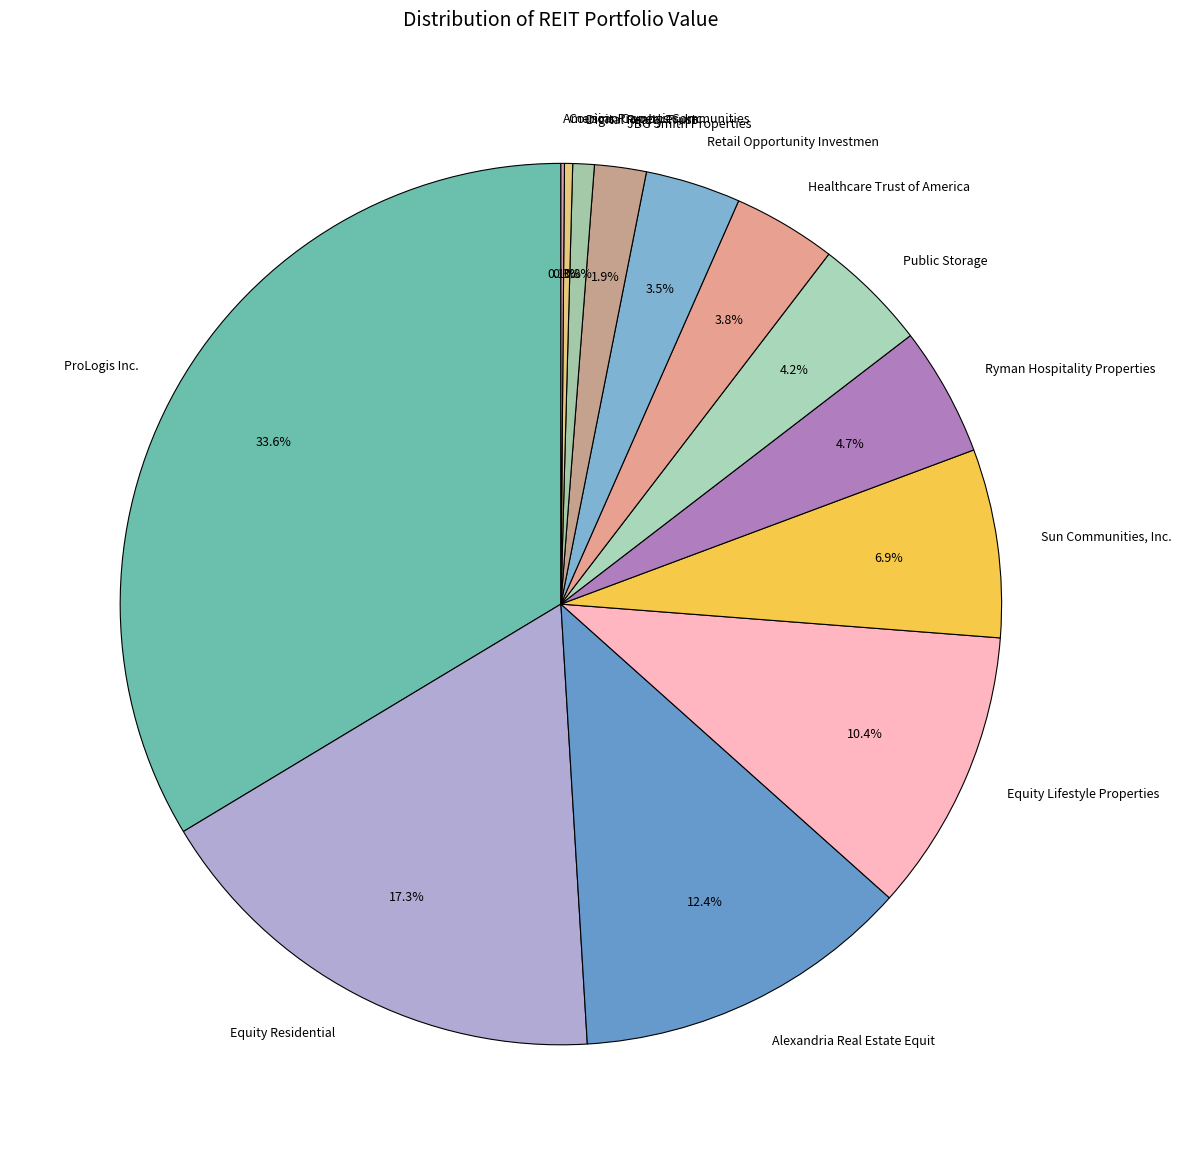

Do Digital Realty Trust and ProLogis Inc. together represent more than half of the pie?

No